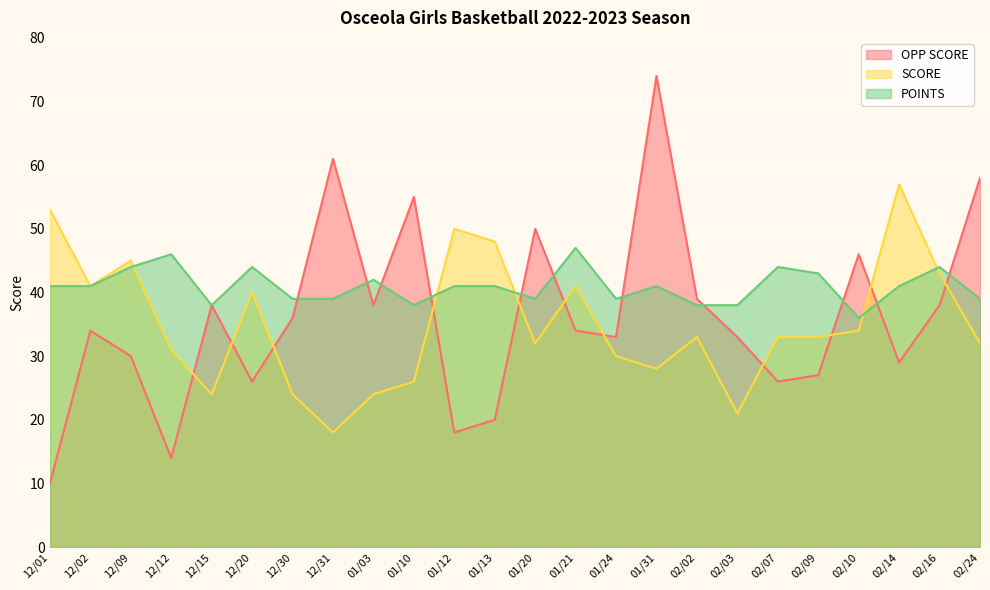

What are all the series names shown in the legend?

OPP SCORE, SCORE, POINTS